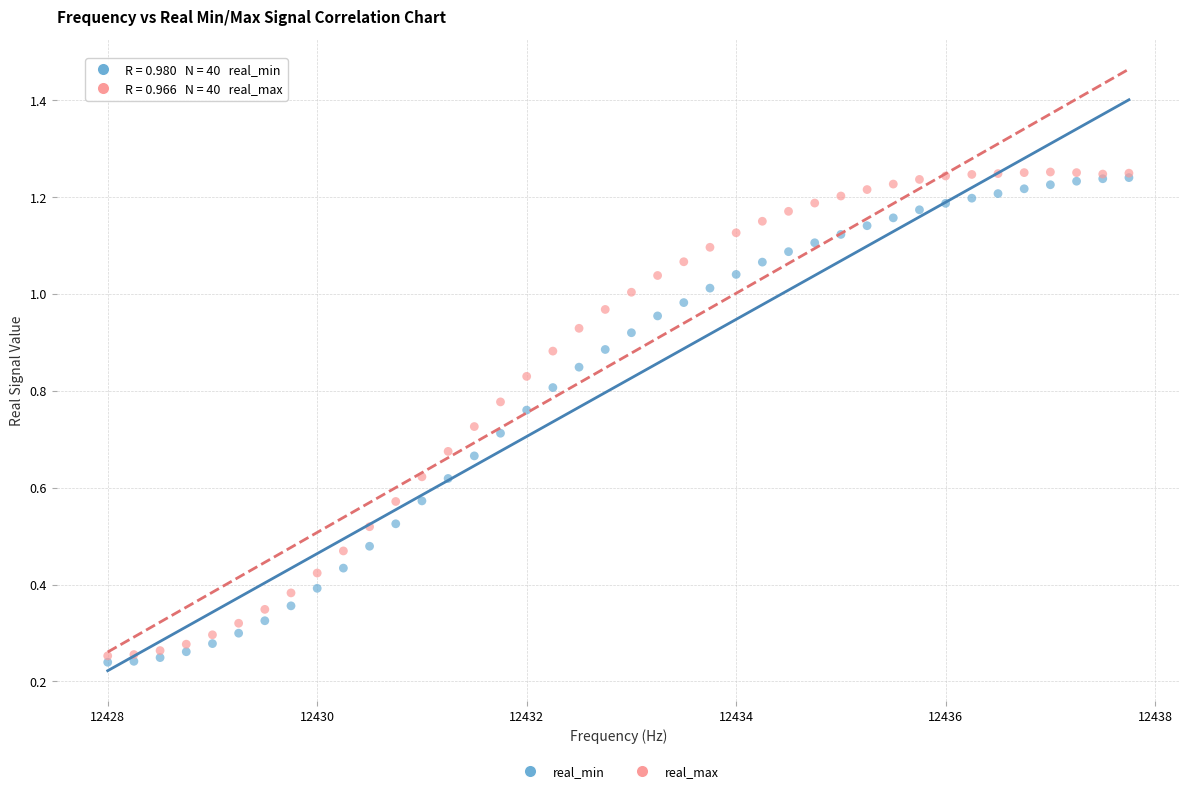

Which series contains the highest Y value?

real_max